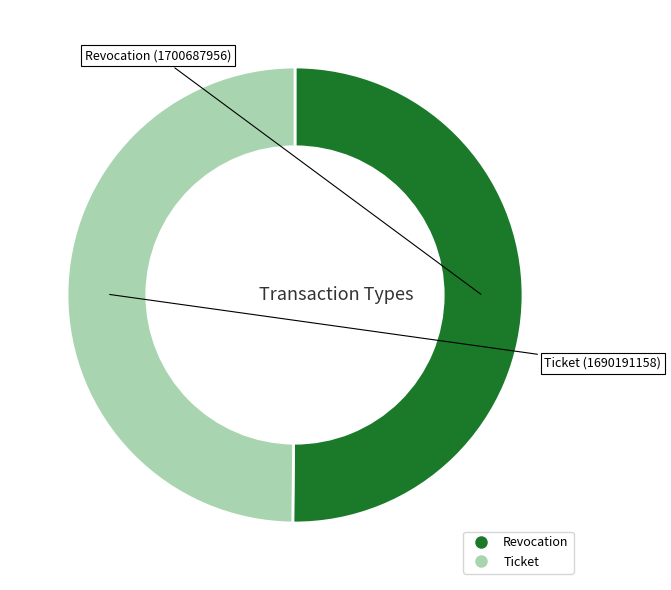

Is it true that Ticket is 50% of the pie?

True